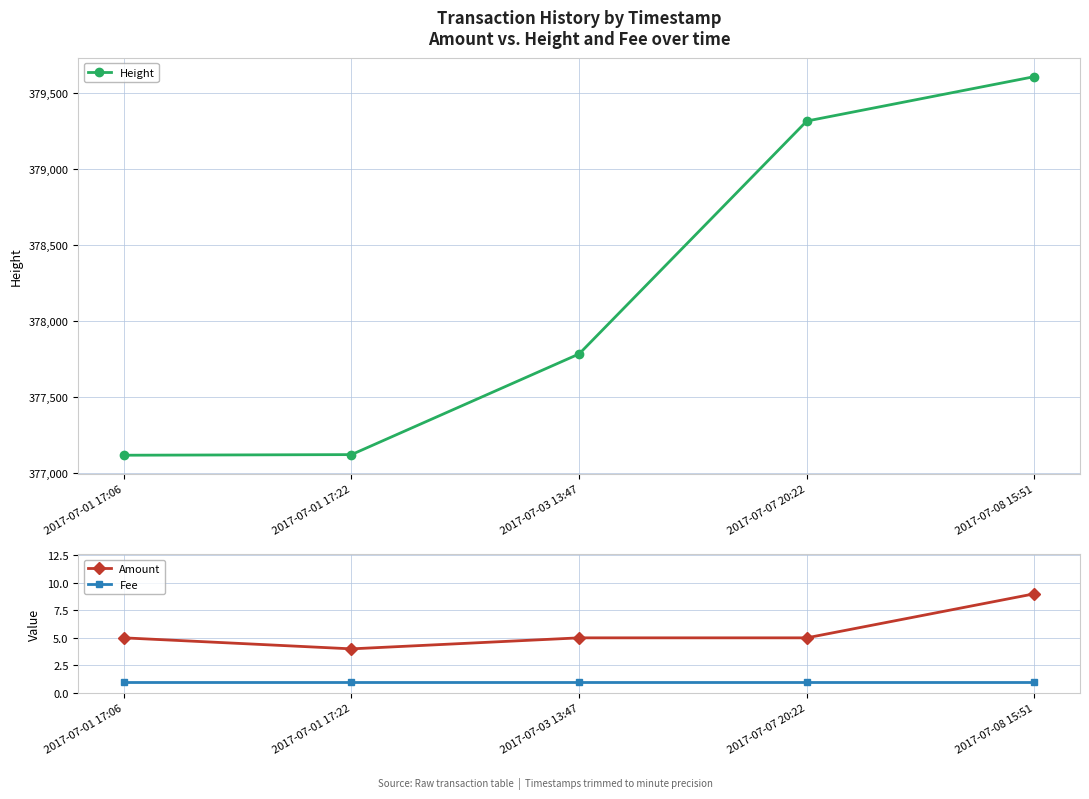

Which category has the highest value in the Fee series?

2017-07-01 17:06